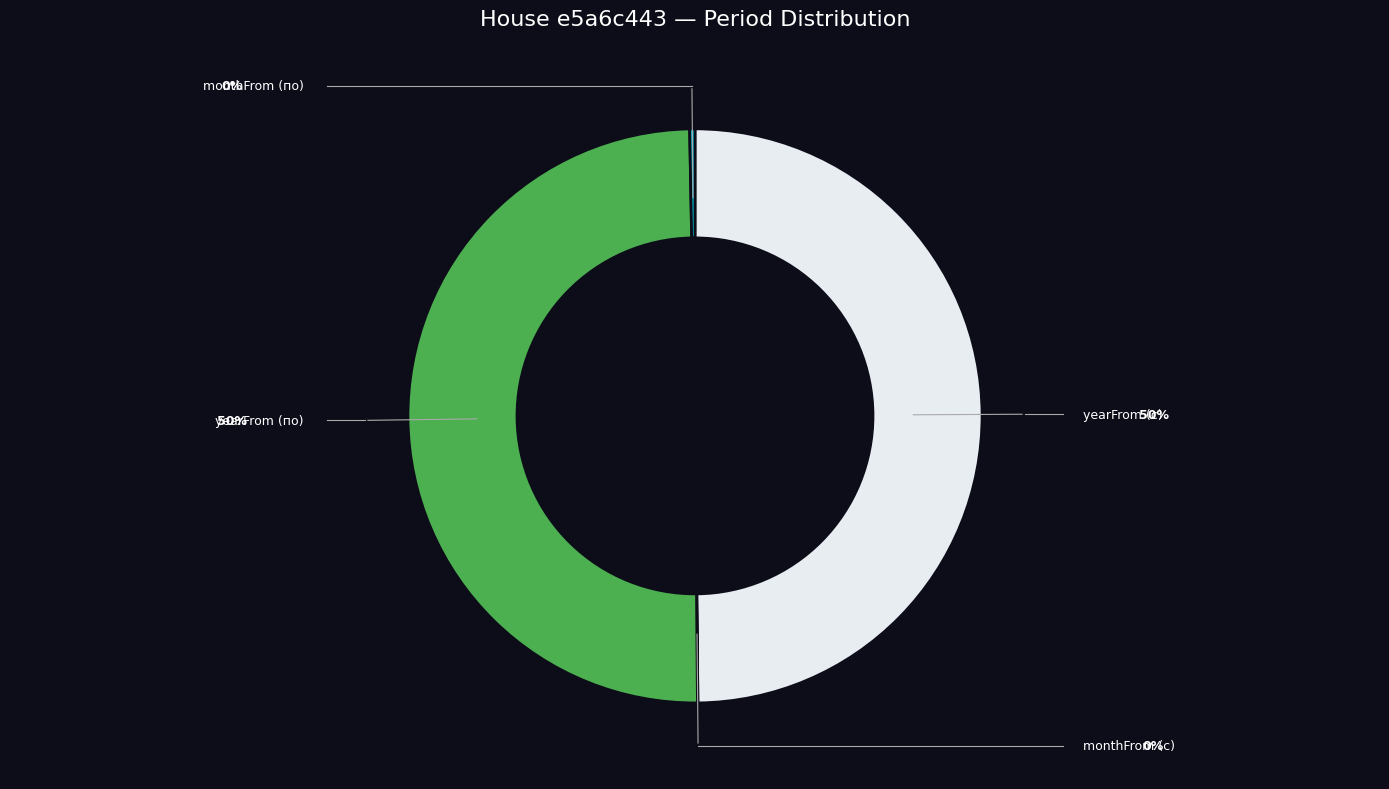

Which slice is the smallest?

monthFrom (с)